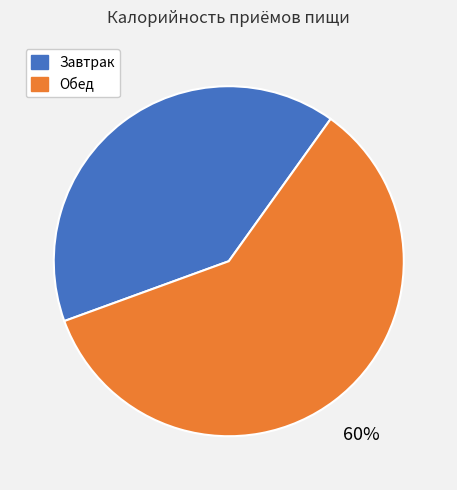

To the nearest percent, what percentage of the pie is Завтрак?

40%